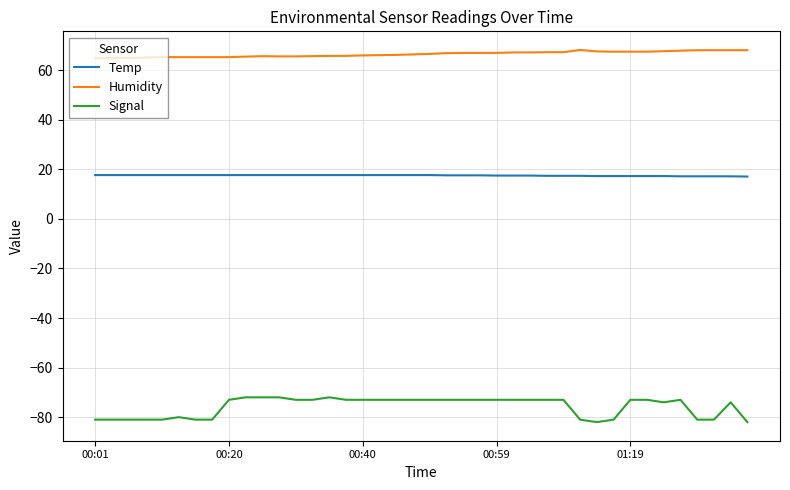

What is the minimum value shown in the chart?

-82.0